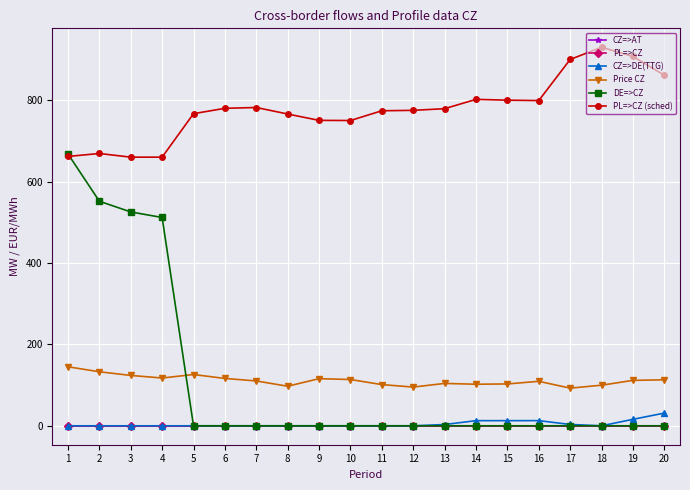

Is this an area chart (filled region under the line)?

No